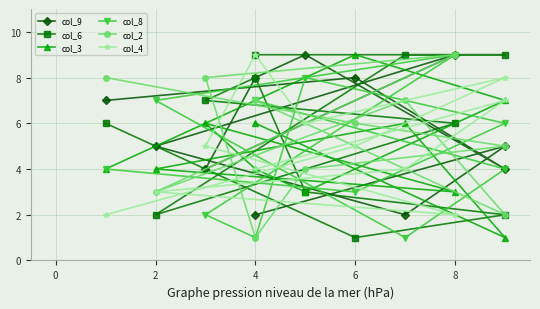

Which series has the largest total across all categories?

col_9